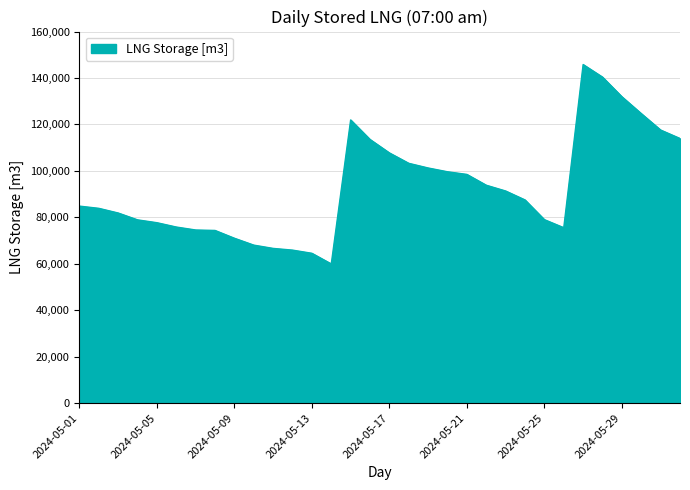

Does the chart have visible grid lines?

Yes